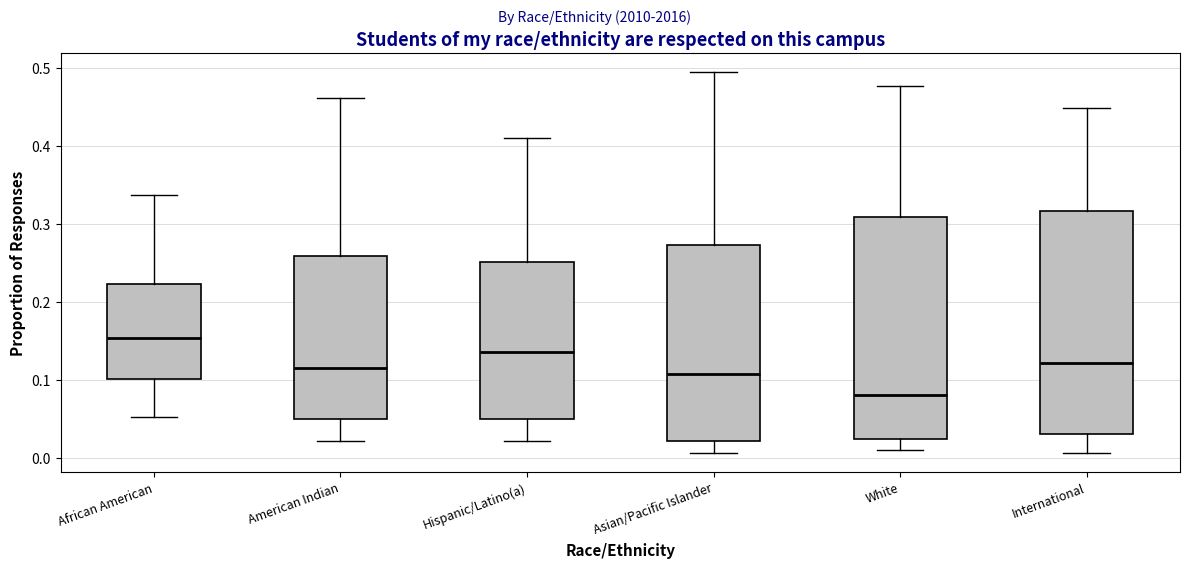

Which box's median line is the lowest?

White